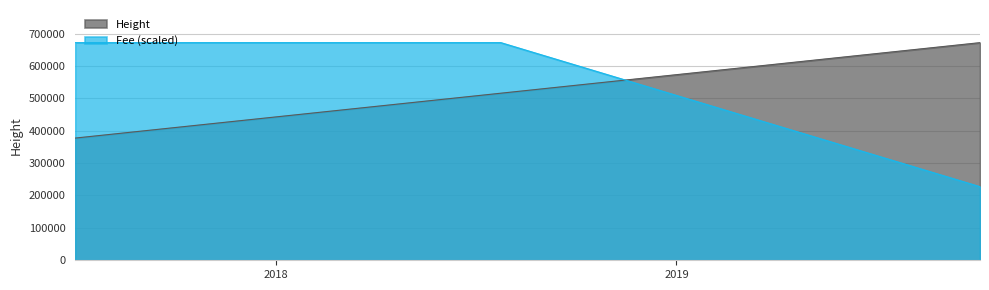

Which series has the largest range (max minus min)?

Fee